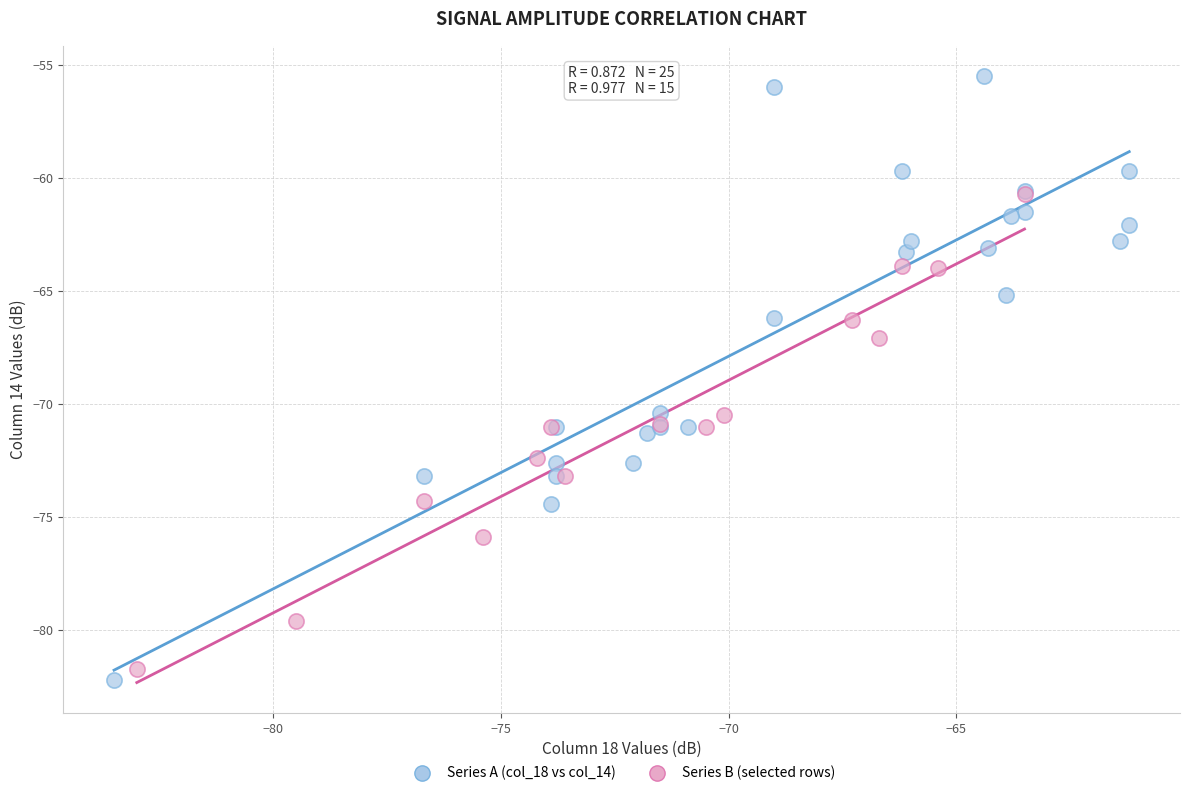

Which series reaches the maximum Y coordinate?

Series A (col_18 vs col_14)